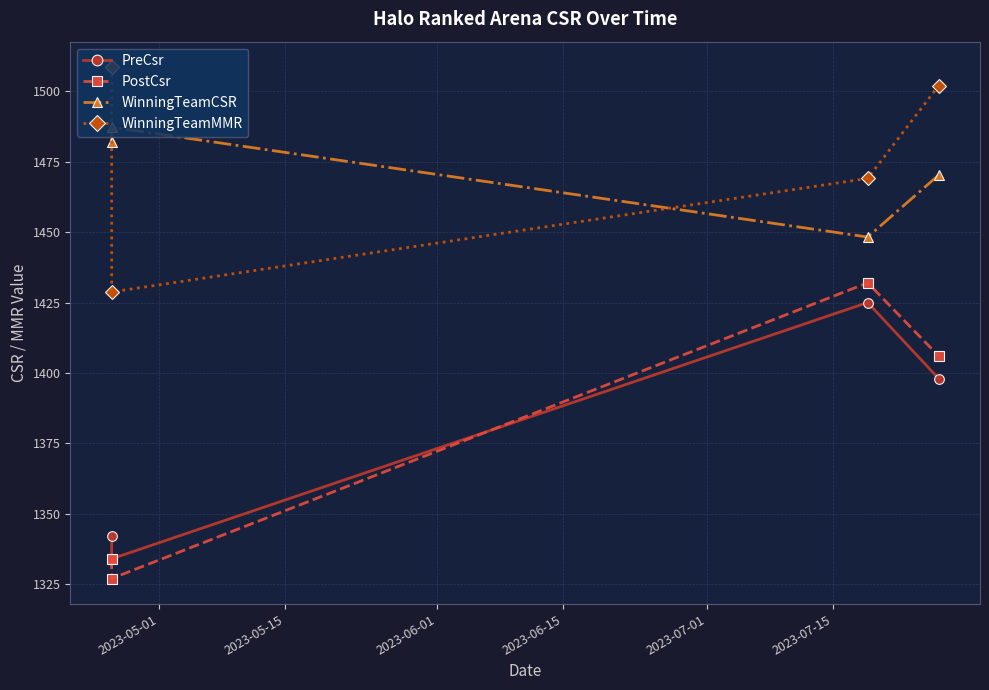

What is the lowest value of the PostCsr series?

1327.0